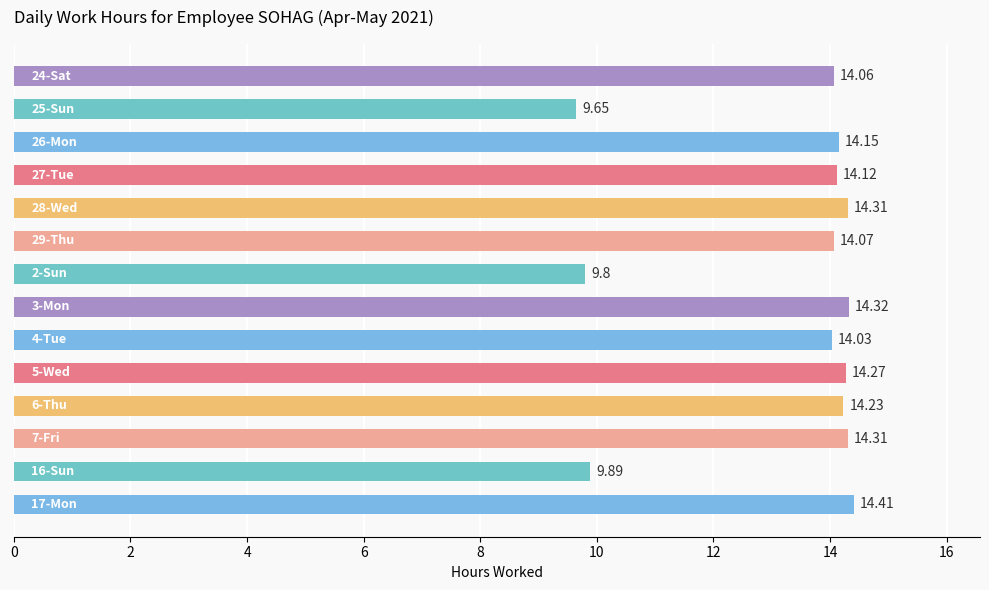

How many values are below 14?

3